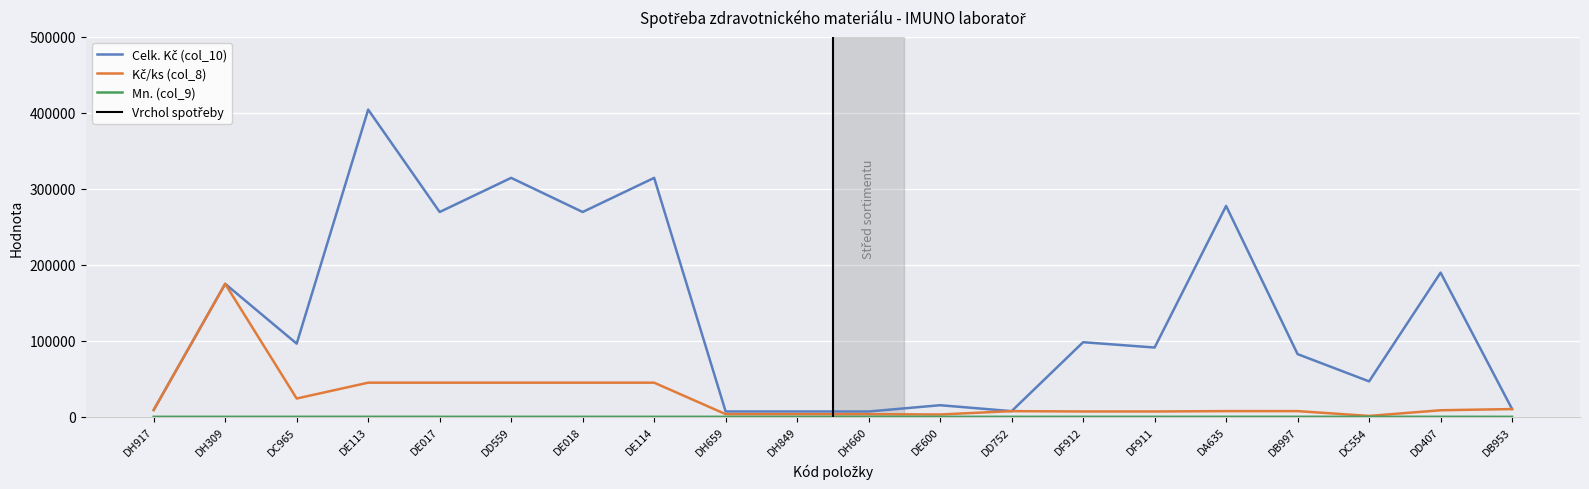

Where does the Celk. Kč (col_10) series first go above 96316?

DH309